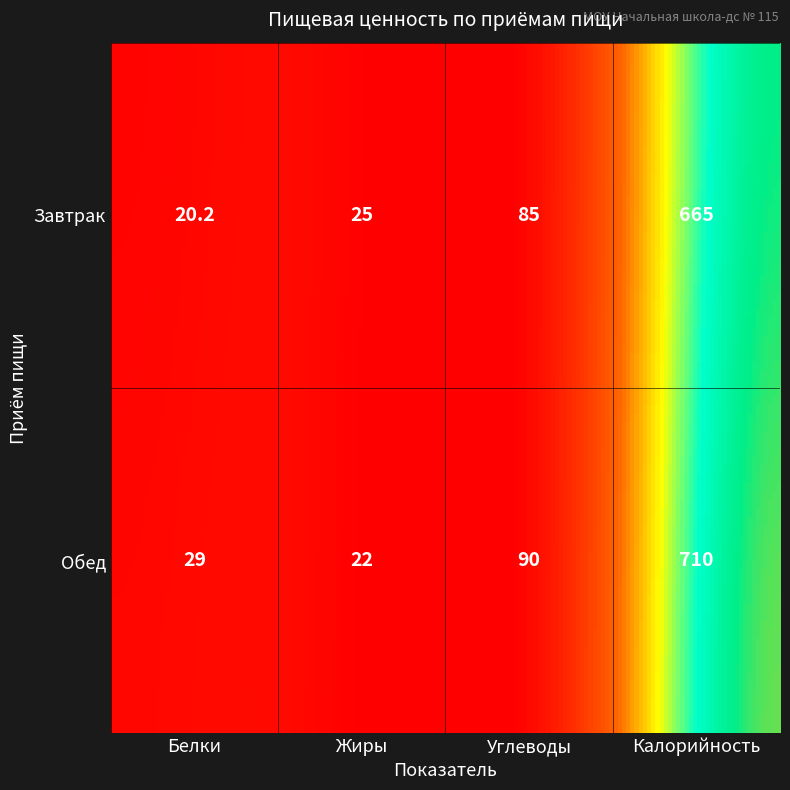

What is the minimum value shown in the chart?

20.2